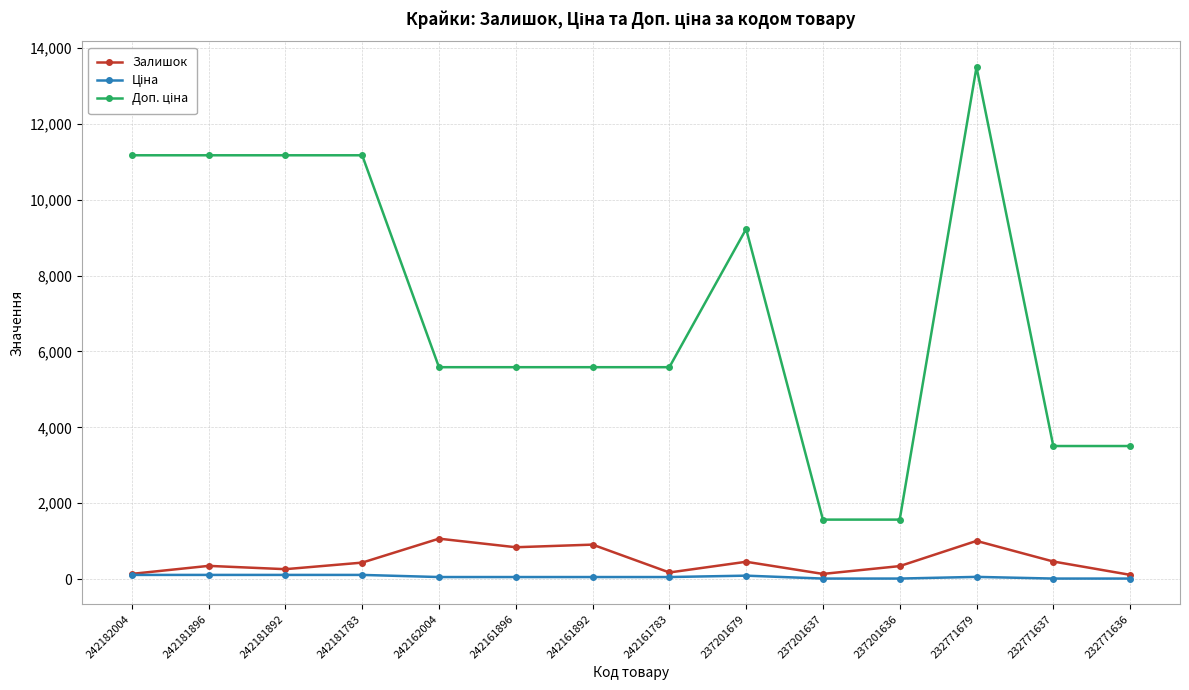

What is the minimum value shown in the chart?

15.6